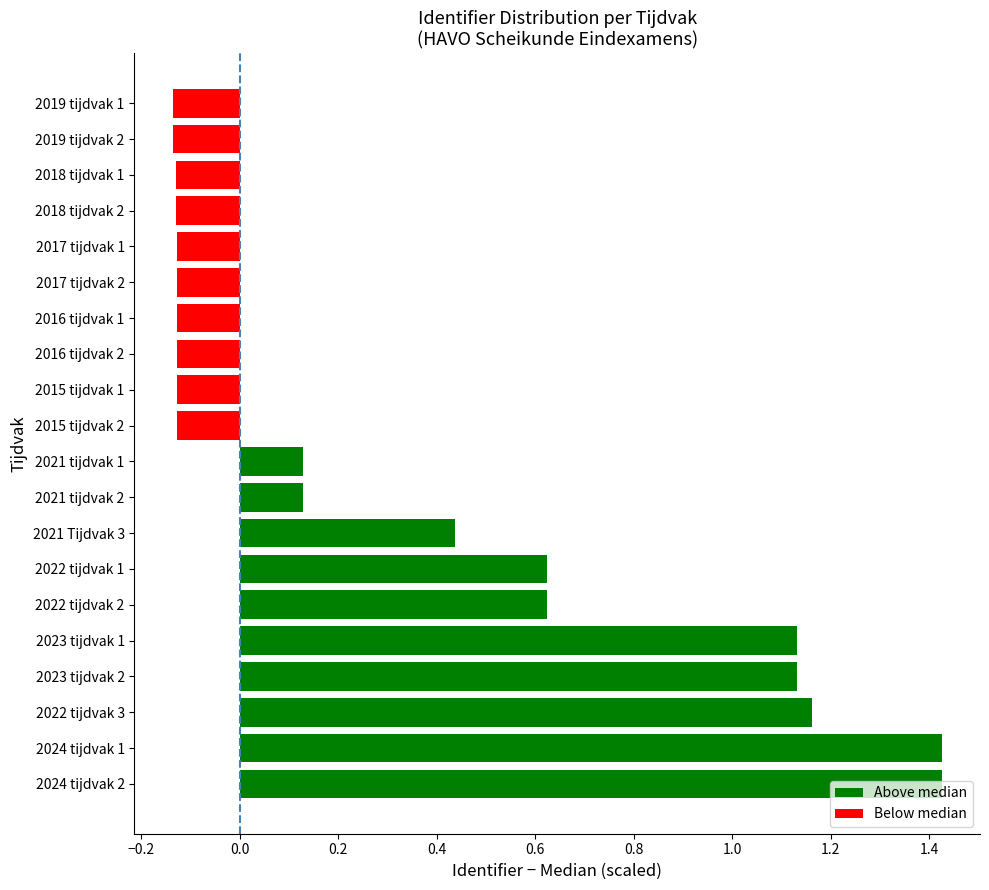

What is the change in value from 2024 tijdvak 1 to 2015 tijdvak 2?

-1.6